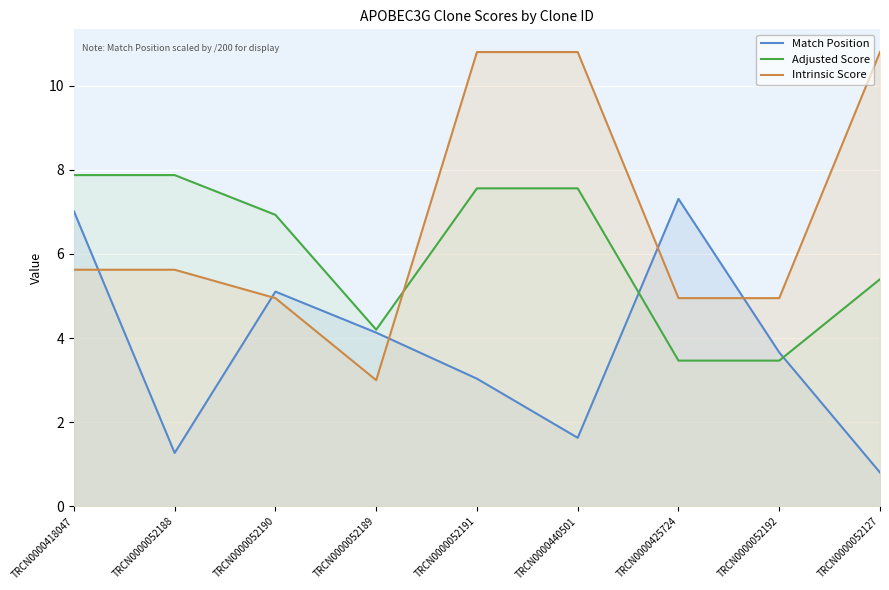

Which category has the lowest value in the Match Position series?

TRCN0000052127